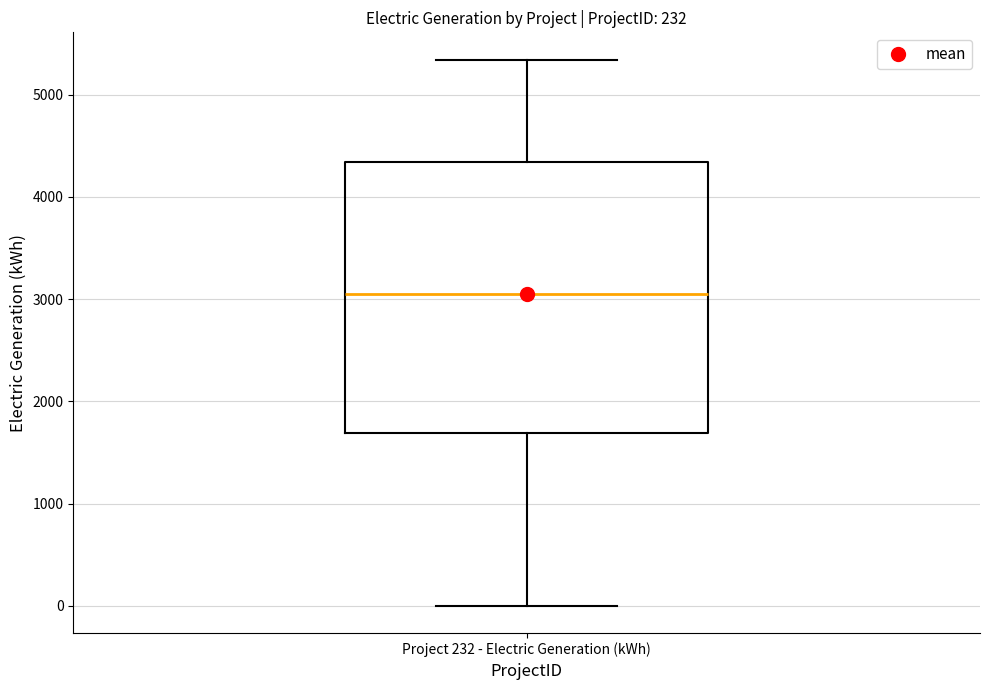

Where is the upper edge of the box for Project 232 - Electric Generation (kWh) on the y-axis? The values are not printed on the chart, so give them approximately, as read against the axis.

4300